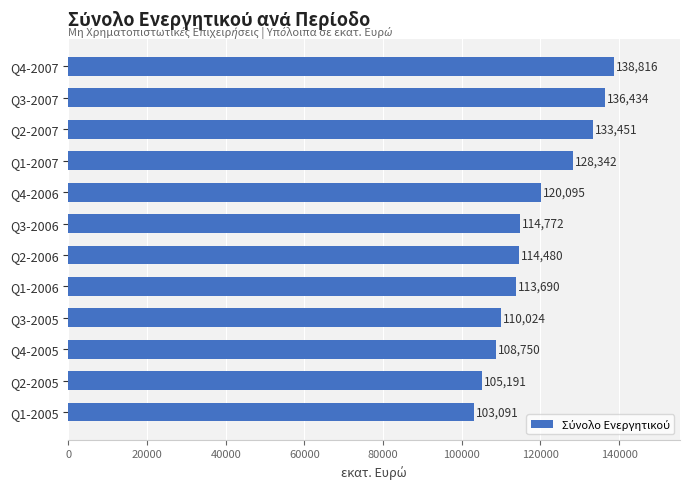

Does the chart contain any negative values?

No